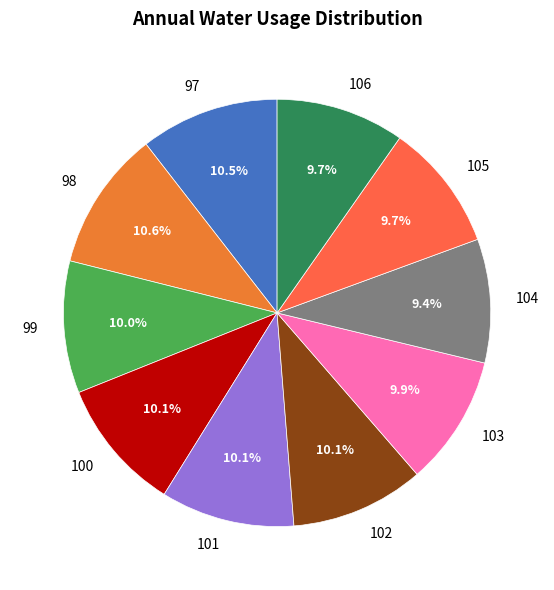

To the nearest percent, what is the average slice percentage?

10%